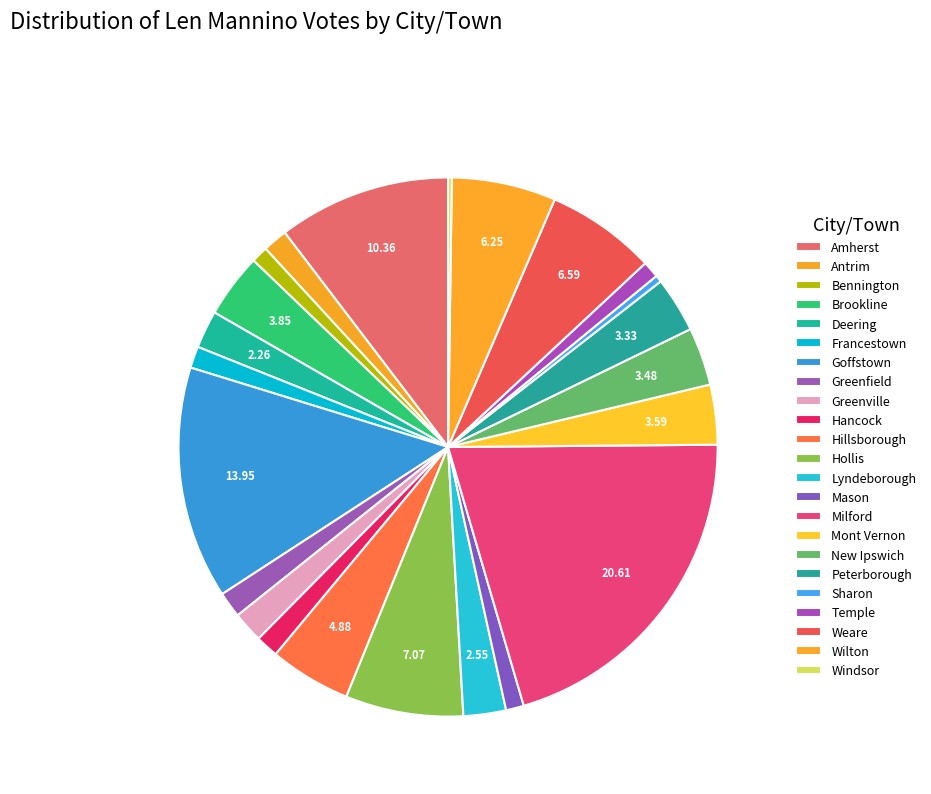

Which slice is the smallest?

Windsor